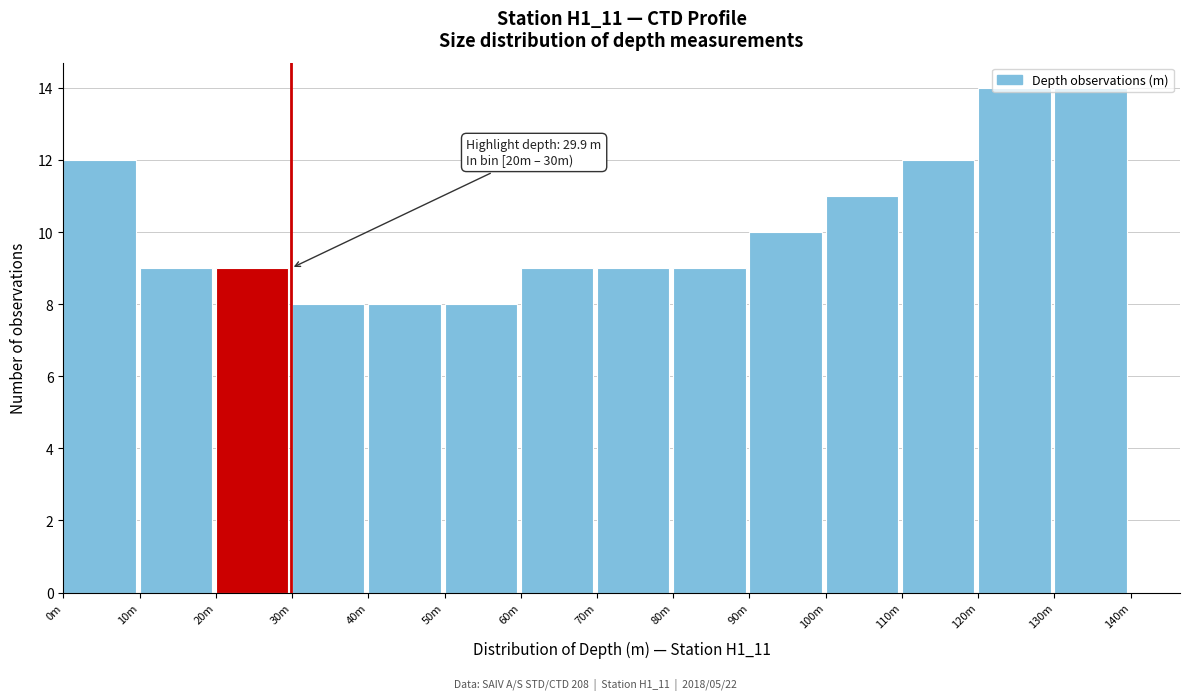

What is the difference between the second highest and minimum values?

6